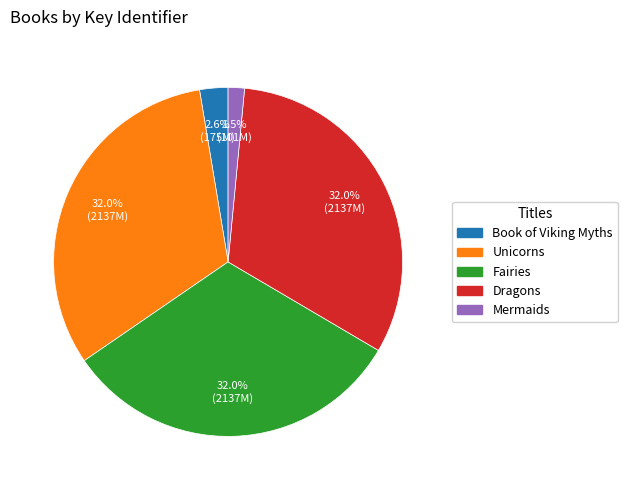

What is the smallest slice in the pie chart?

Mermaids